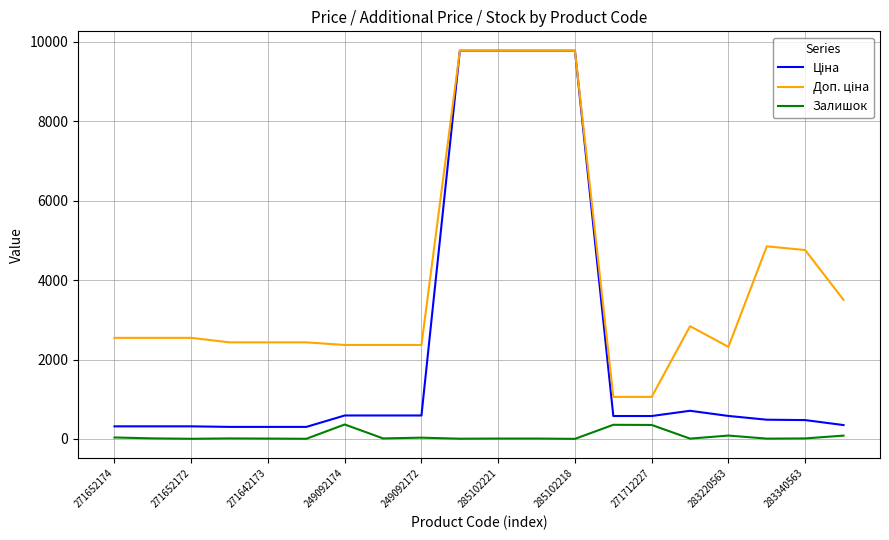

What is the highest value of the Залишок series?

365.0